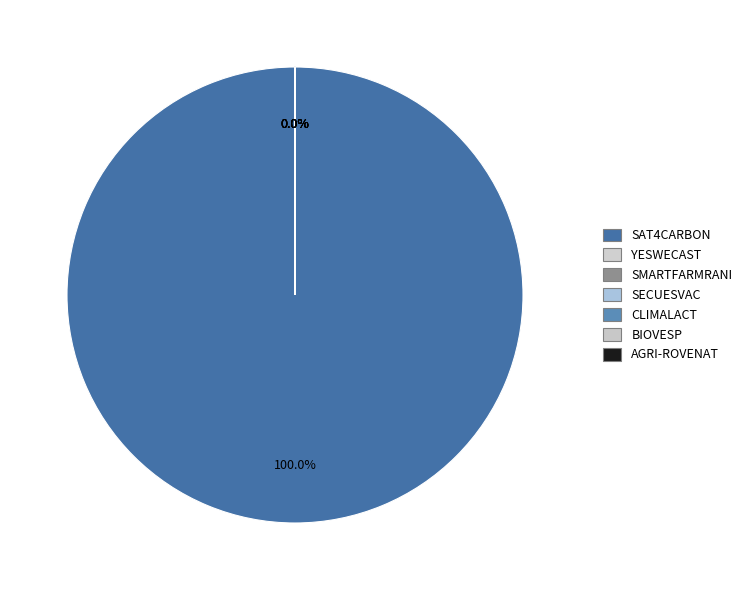

To the nearest percent, what is the difference between the largest and smallest slice percentages?

100%